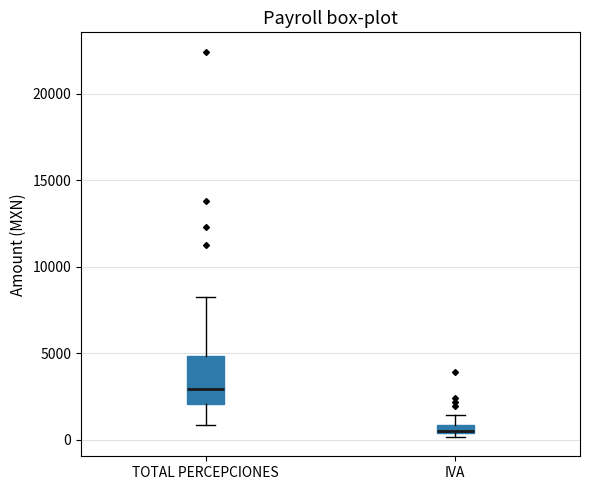

Where does the median line of the box for TOTAL PERCEPCIONES sit on the y-axis? The values are not printed on the chart, so give them approximately, as read against the axis.

3000